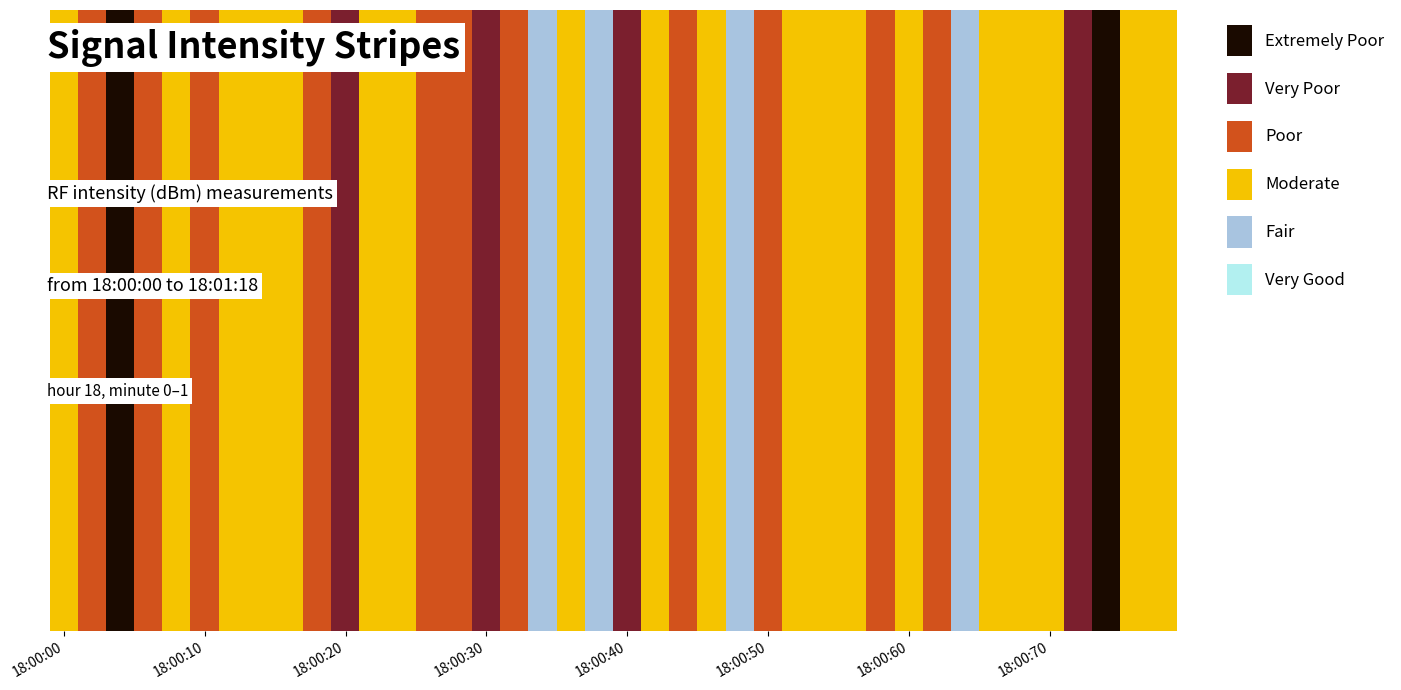

True or false: the data shows -168.7 at 10.

False